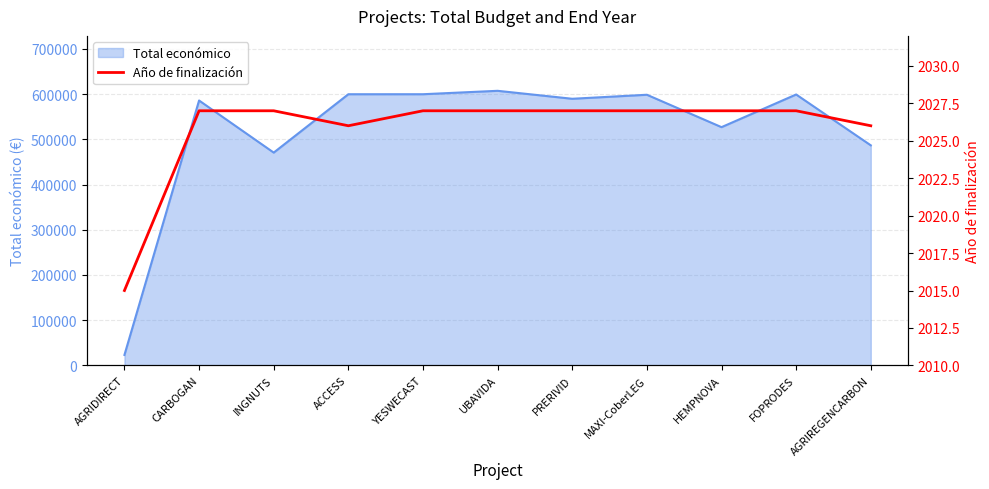

What position from the right is FOPRODES?

2